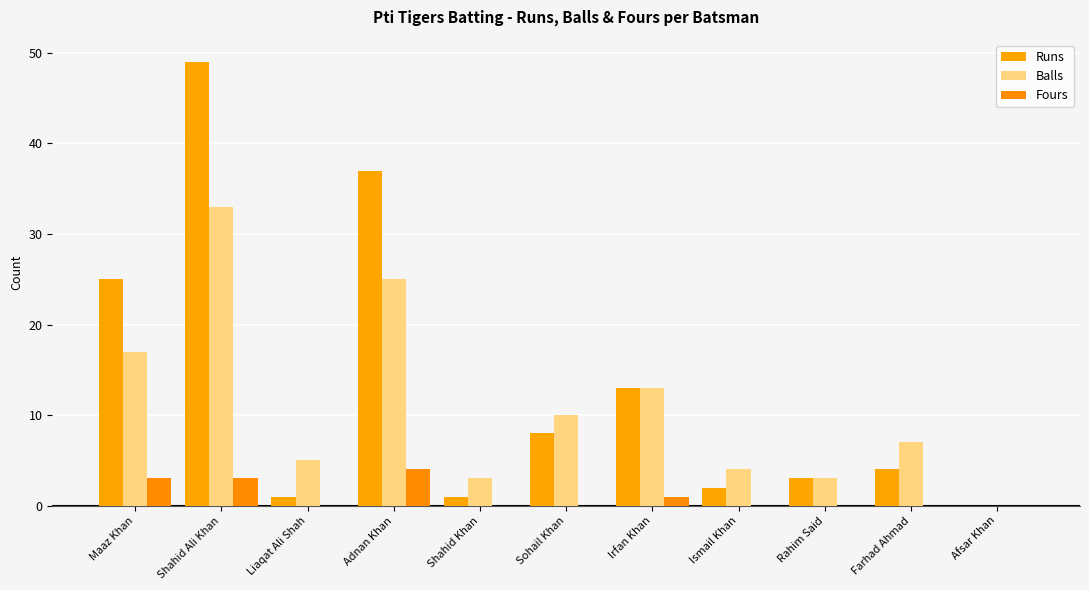

Reading right to left, transcribe all the data shown in this chart.

Runs: Afsar Khan=0	Farhad Ahmad=4	Rahim Said=3	Ismail Khan=2	Irfan Khan=13	Sohail Khan=8	Shahid Khan=1	Adnan Khan=37	Liaqat Ali Shah=1	Shahid Ali Khan=49	Maaz Khan=25
Balls: Afsar Khan=0	Farhad Ahmad=7	Rahim Said=3	Ismail Khan=4	Irfan Khan=13	Sohail Khan=10	Shahid Khan=3	Adnan Khan=25	Liaqat Ali Shah=5	Shahid Ali Khan=33	Maaz Khan=17
Fours: Afsar Khan=0	Farhad Ahmad=0	Rahim Said=0	Ismail Khan=0	Irfan Khan=1	Sohail Khan=0	Shahid Khan=0	Adnan Khan=4	Liaqat Ali Shah=0	Shahid Ali Khan=3	Maaz Khan=3